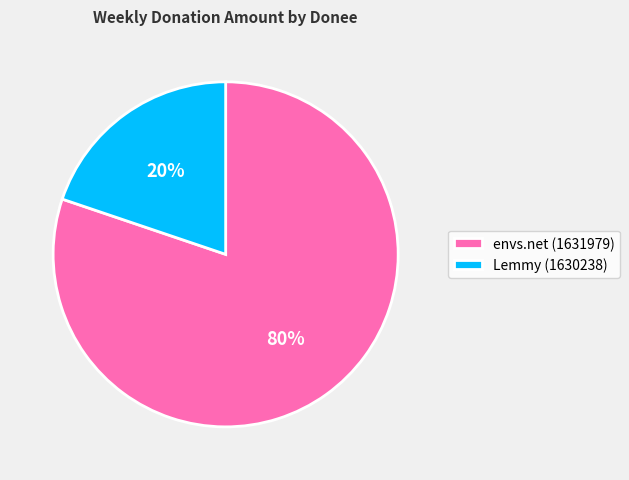

To the nearest percent, what is the difference between the largest and smallest slice percentages?

60%